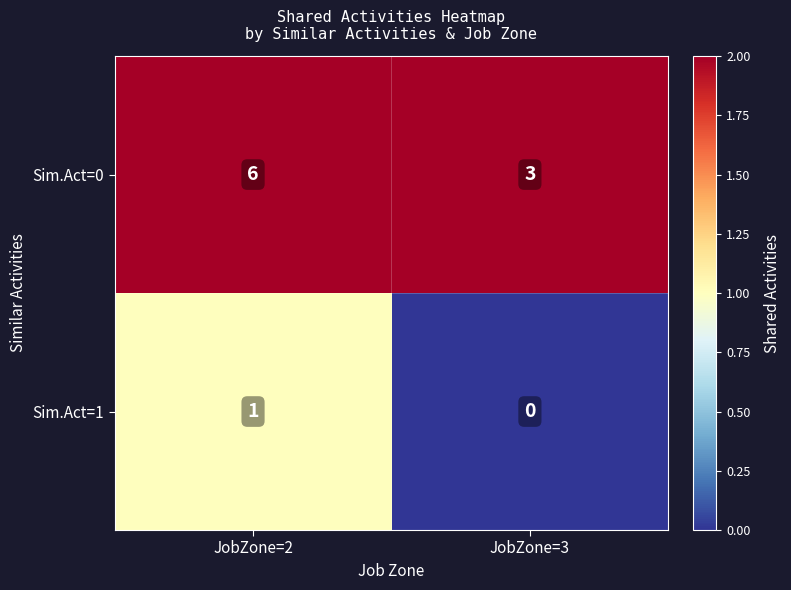

At which category does the chart reach its peak across all series?

JobZone=2